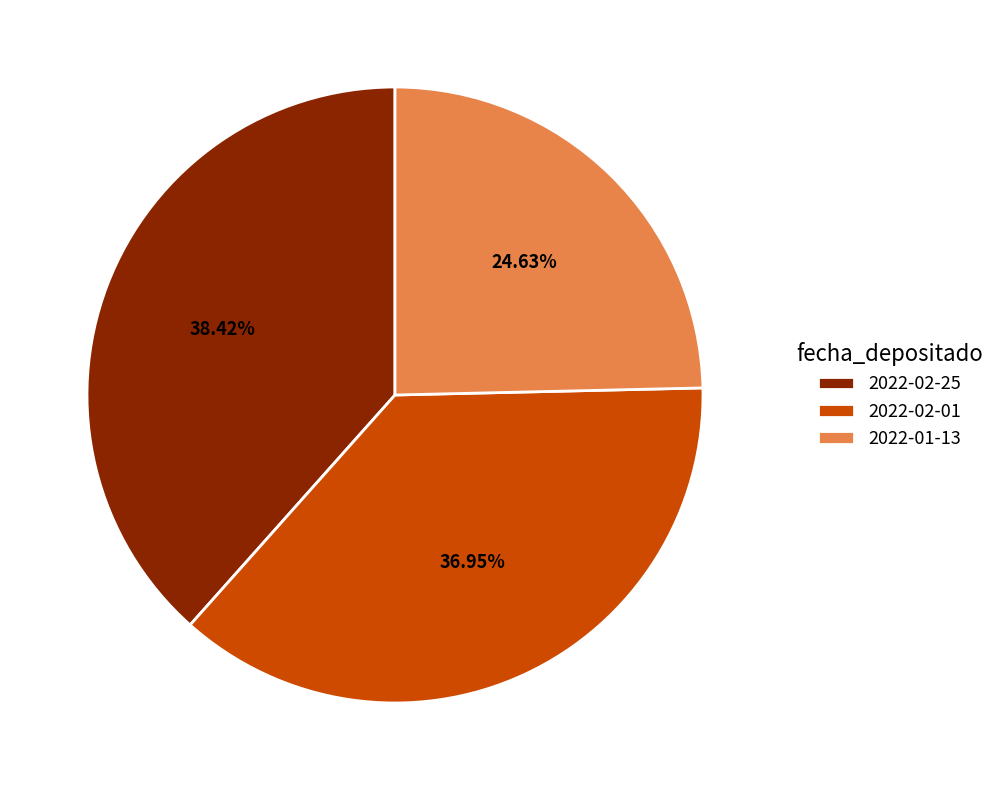

Rank the categories by value from highest to lowest.

2022-02-25, 2022-02-01, 2022-01-13